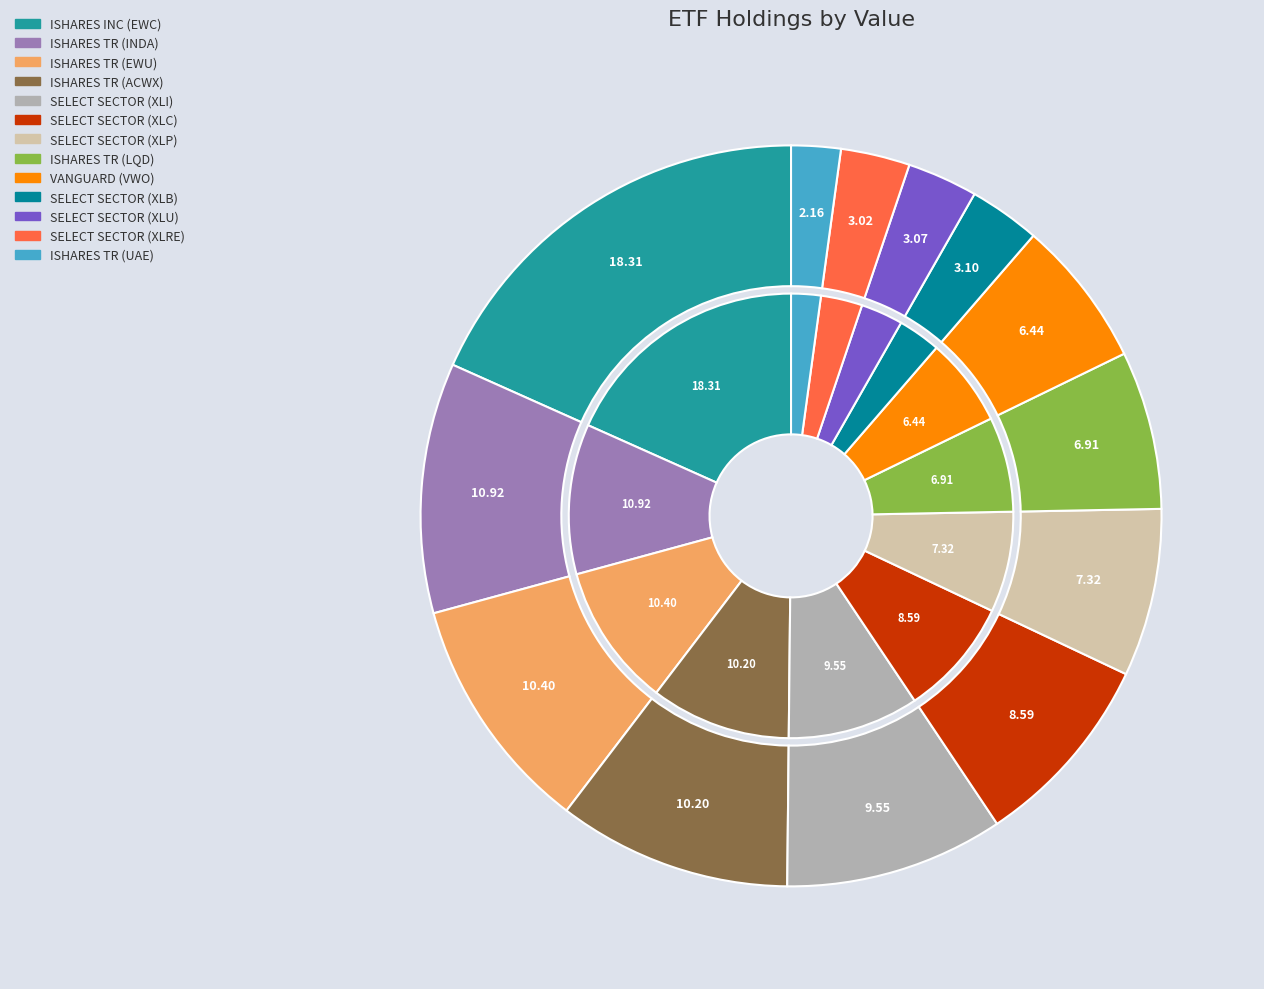

To the nearest percent, what is the difference between the largest and smallest slice percentages?

16%